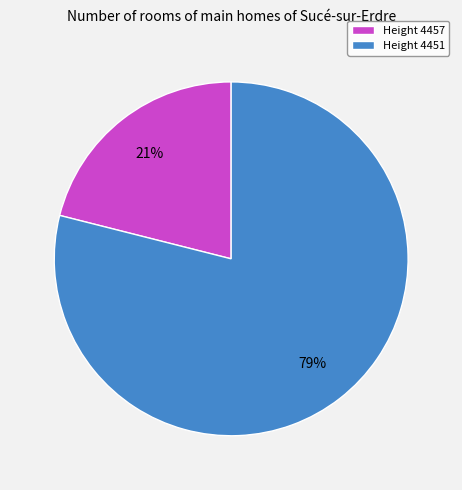

Is Height 4457 the majority of the pie?

No